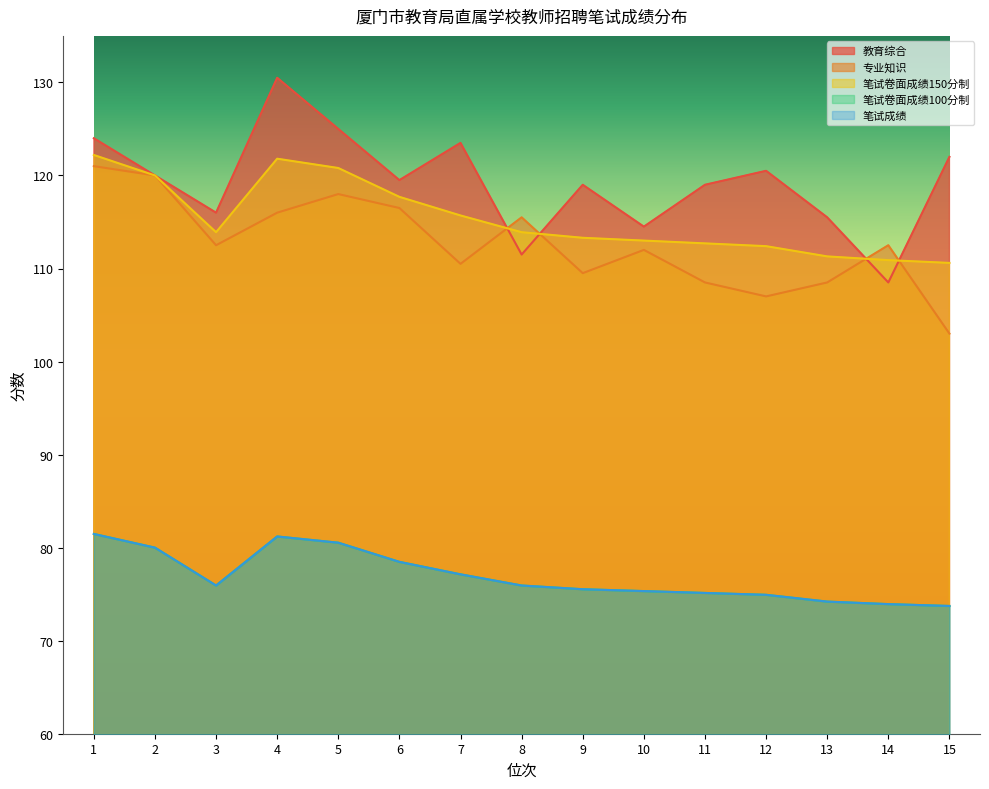

Reading left to right, what are all the values shown in this chart?

教育综合: 1=124.0	2=120.0	3=116.0	4=130.5	5=125.0	6=119.5	7=123.5	8=111.5	9=119.0	10=114.5	11=119.0	12=120.5	13=115.5	14=108.5	15=122.0
专业知识: 1=121.0	2=120.0	3=112.5	4=116.0	5=118.0	6=116.5	7=110.5	8=115.5	9=109.5	10=112.0	11=108.5	12=107.0	13=108.5	14=112.5	15=103.0
笔试卷面成绩150分制: 1=122.2	2=120.0	3=113.9	4=121.8	5=120.8	6=117.7	7=115.7	8=113.9	9=113.3	10=113.0	11=112.7	12=112.4	13=111.3	14=110.9	15=110.6
笔试卷面成绩100分制: 1=81.5	2=80.0	3=75.9	4=81.2	5=80.5	6=78.5	7=77.1	8=75.9	9=75.5	10=75.3	11=75.1	12=74.9	13=74.2	14=73.9	15=73.7
笔试成绩: 1=81.5	2=80.0	3=75.9	4=81.2	5=80.5	6=78.5	7=77.1	8=75.9	9=75.5	10=75.3	11=75.1	12=74.9	13=74.2	14=73.9	15=73.7